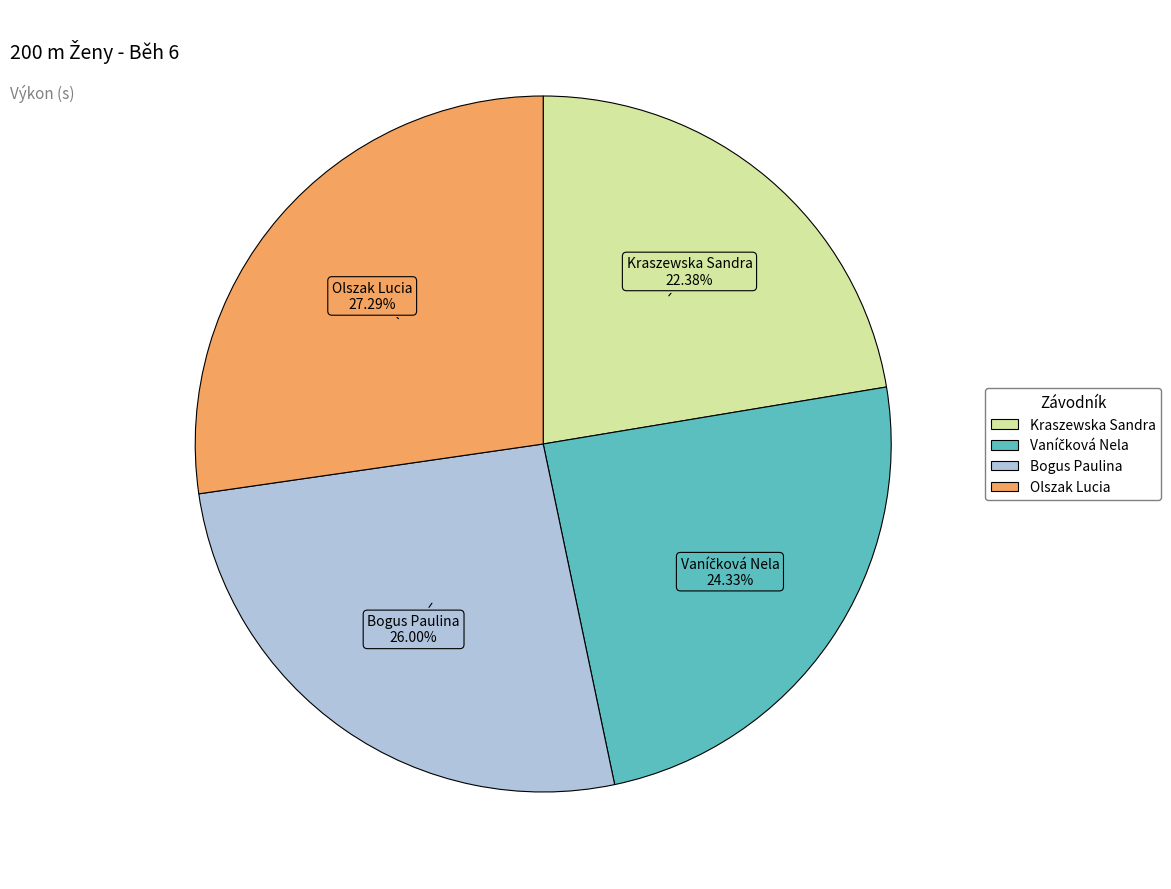

Does any single category account for the majority?

No